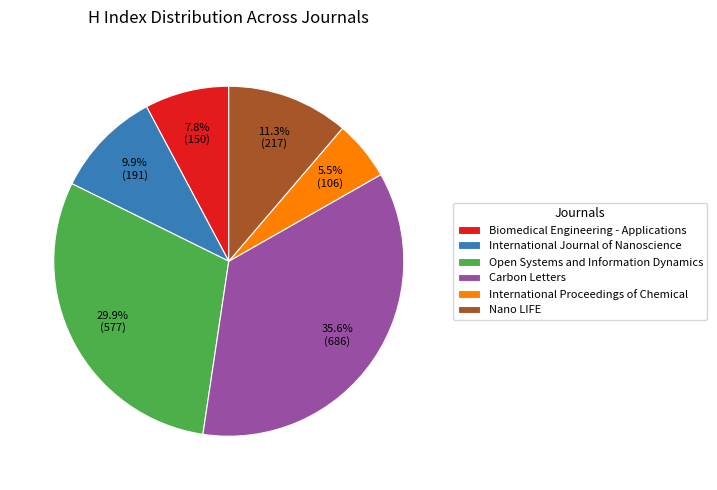

Count the number of slices in the pie.

6